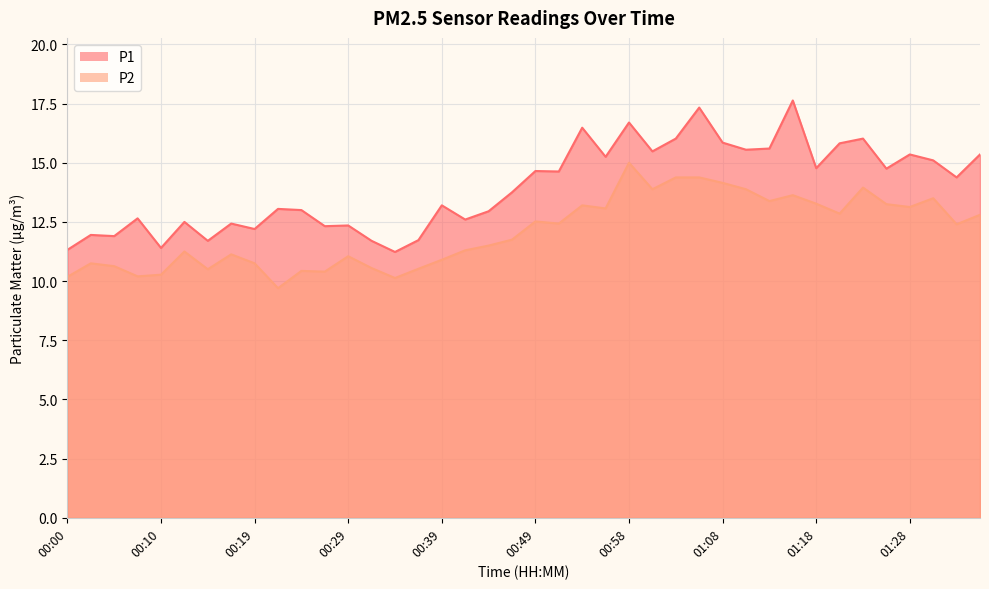

At how many categories does at least one series exceed 15?

15